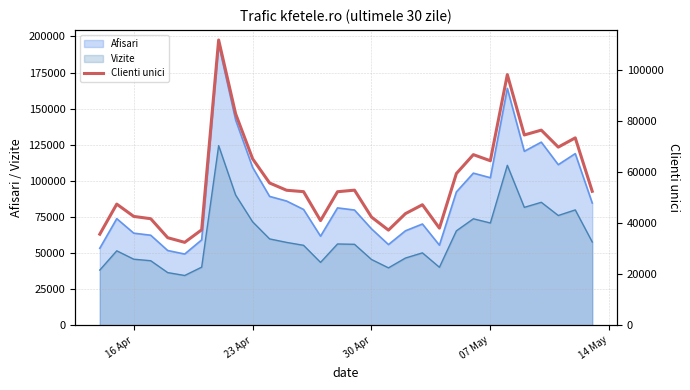

What is the lowest value of the Afisari series?

49354